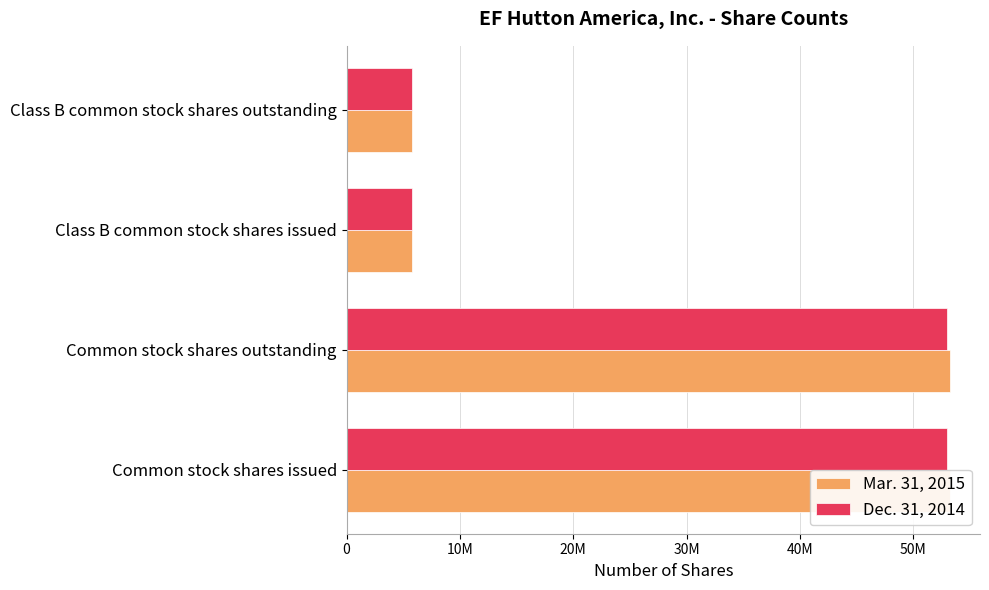

What is the total value across all series at Common stock shares issued?

106202372